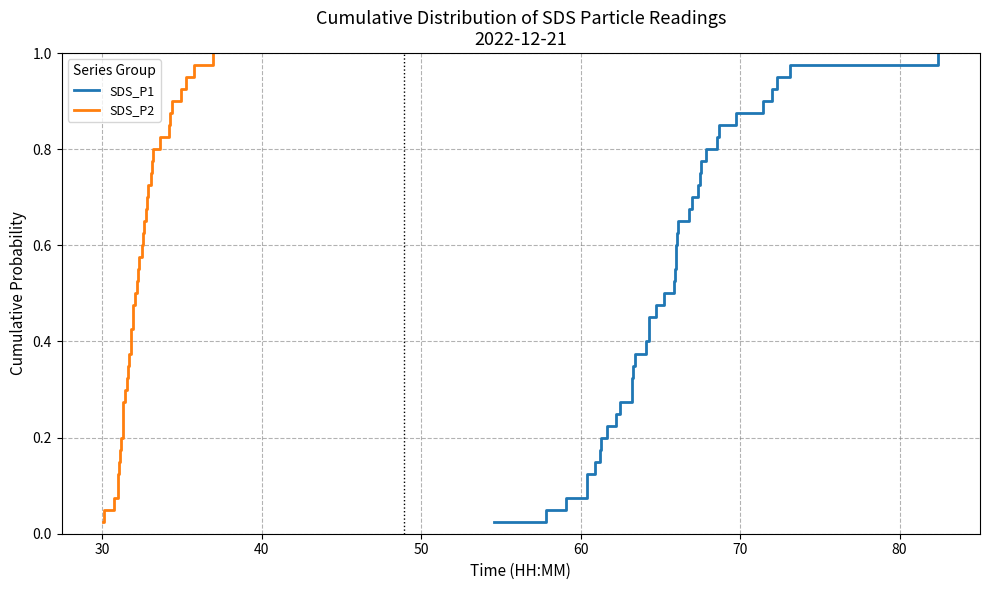

Count the number of data series in this chart.

2